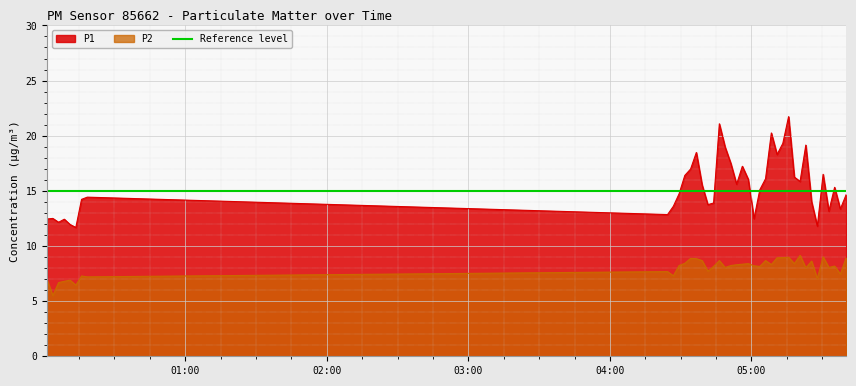

Is it true that P1 equals 12.5 at 2024-02-21T05:01:05?

True